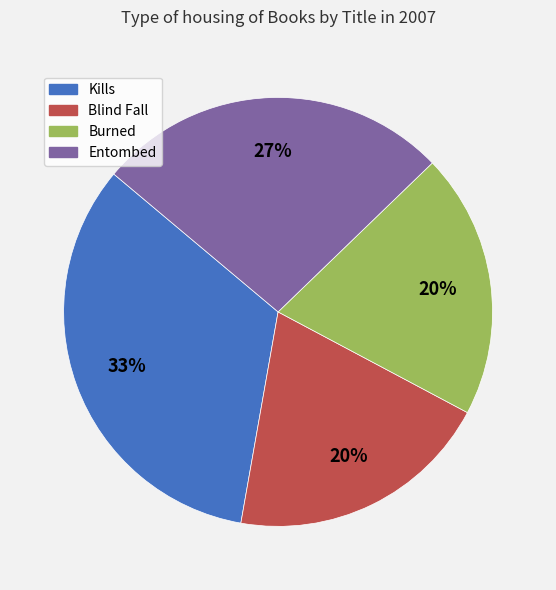

How many slices are in this pie chart?

4